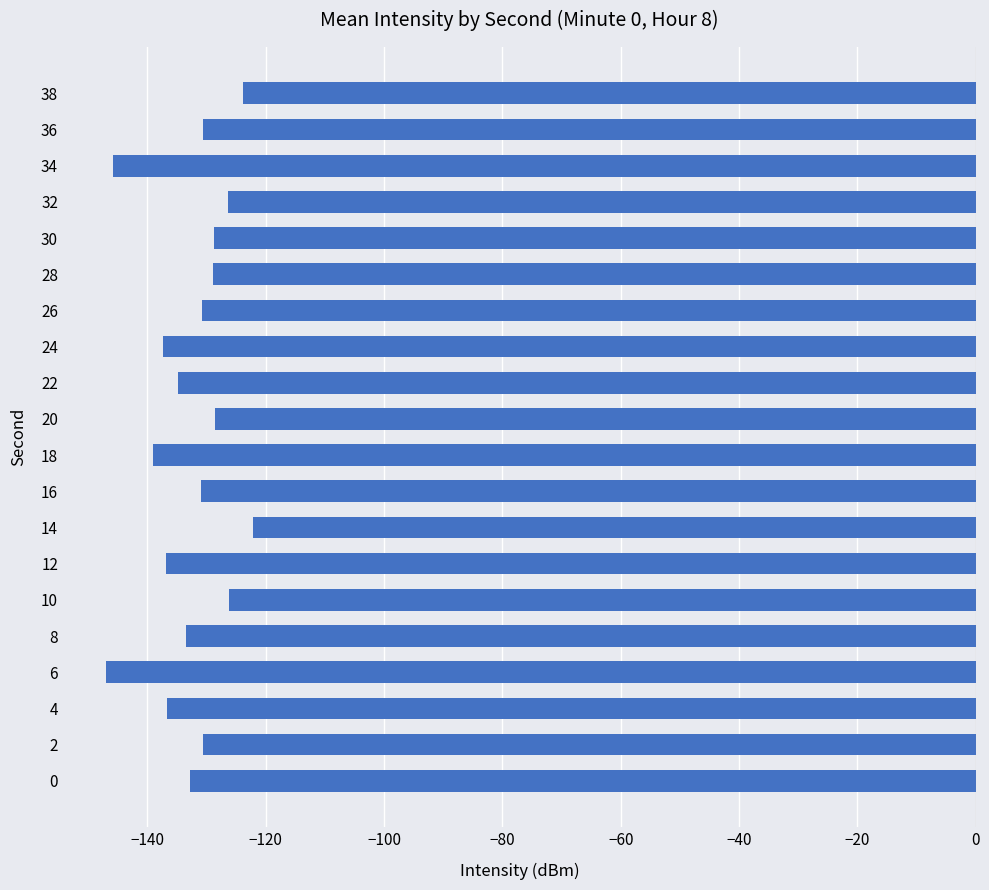

What is the difference between the maximum and minimum values?

24.8